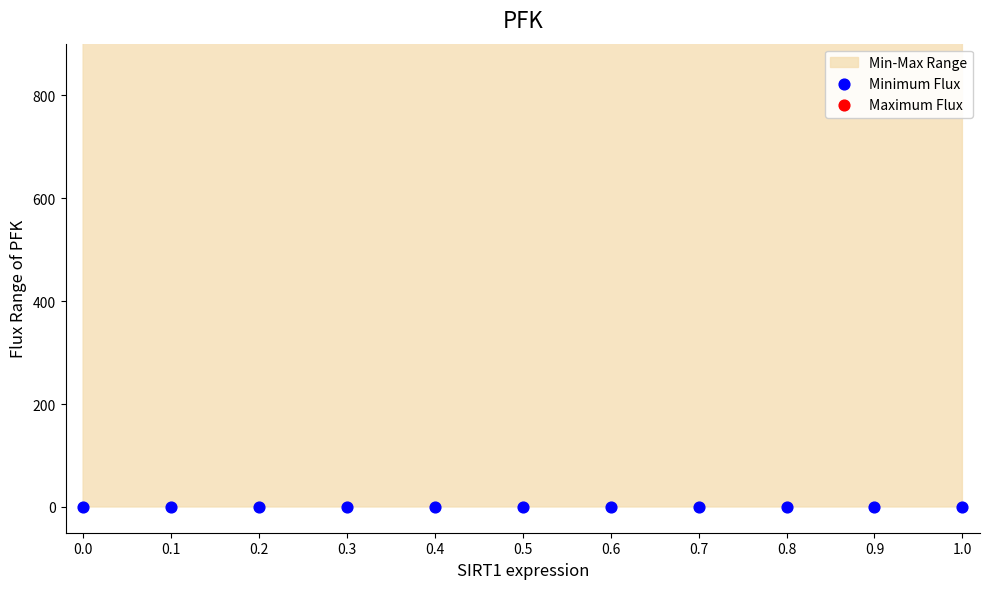

Is the value of Minimum Flux at 0.2 greater than the value of Maximum Flux at 0.1?

No